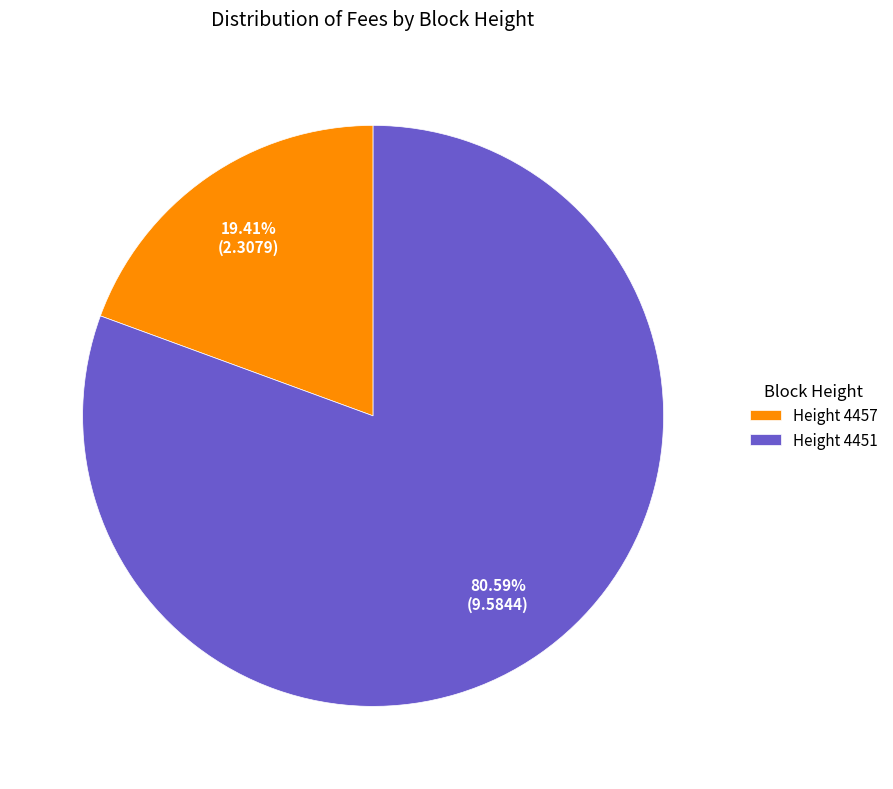

What is the largest slice in the pie chart?

Height 4451